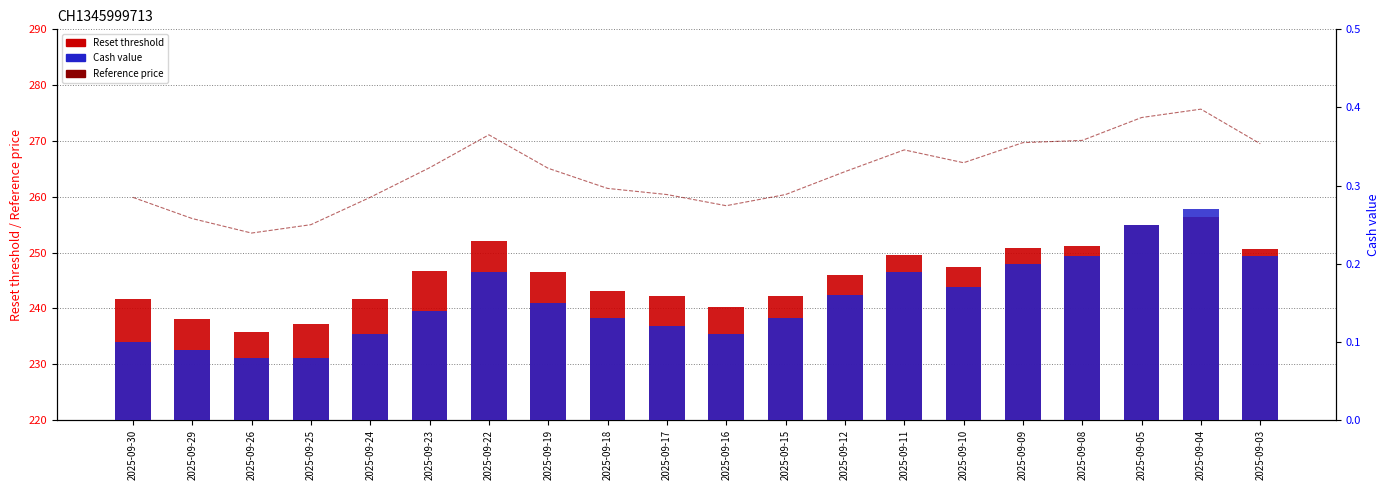

True or false: Cash value has a value of 0.2 at 2025-09-03.

True